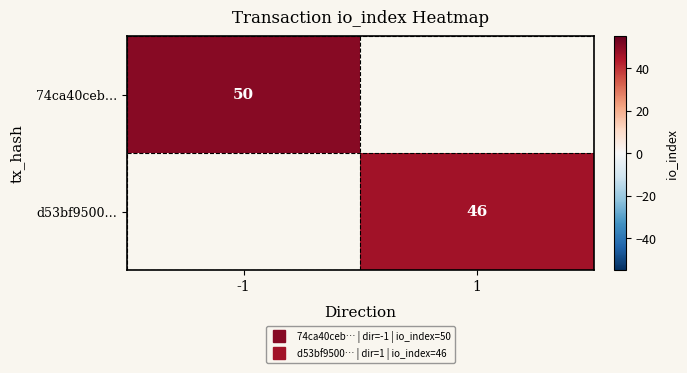

List the series in order of their peak value, highest first.

74ca40ceb…, d53bf9500…